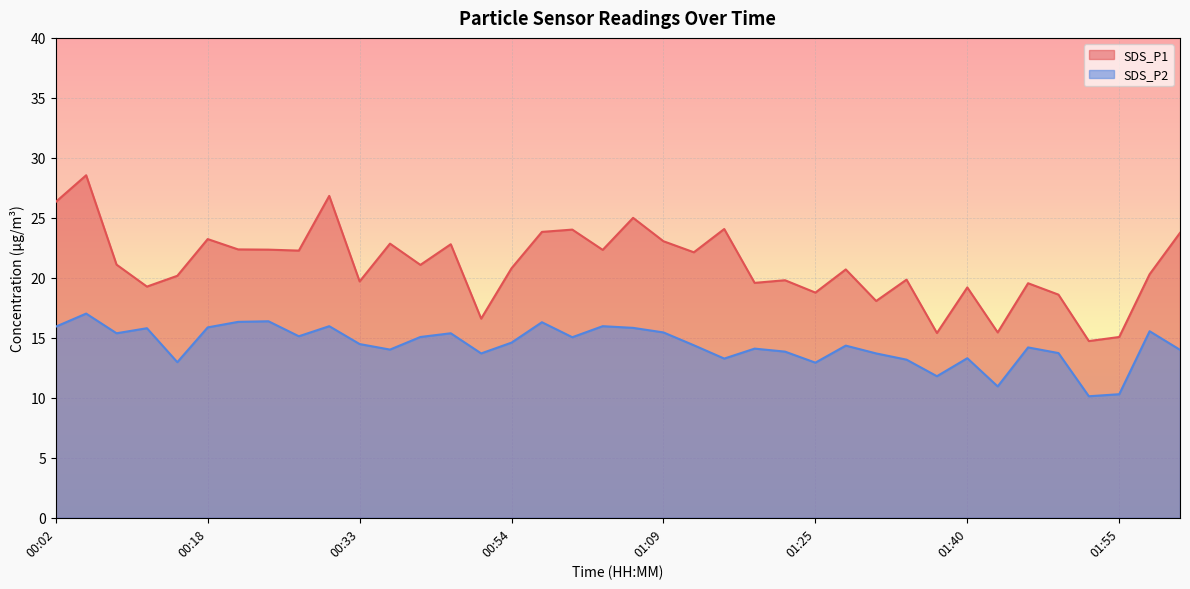

Reading right to left, list all the values displayed in this chart.

SDS_P1: 02:01=23.8	01:58=20.3	01:55=15.1	01:52=14.7	01:49=18.6	01:46=19.6	01:43=15.4	01:40=19.2	01:37=15.4	01:34=19.9	01:31=18.1	01:28=20.7	01:25=18.8	01:21=19.8	01:18=19.6	01:15=24.1	01:12=22.1	01:09=23.1	01:06=25.0	01:03=22.3	01:00=24.0	00:57=23.8	00:54=20.8	00:51=16.6	00:45=22.8	00:42=21.1	00:36=22.9	00:33=19.7	00:30=26.8	00:27=22.3	00:24=22.4	00:21=22.4	00:18=23.2	00:15=20.2	00:12=19.3	00:09=21.1	00:06=28.6	00:02=26.3
SDS_P2: 02:01=14.0	01:58=15.6	01:55=10.3	01:52=10.1	01:49=13.7	01:46=14.2	01:43=10.9	01:40=13.3	01:37=11.8	01:34=13.2	01:31=13.7	01:28=14.3	01:25=12.9	01:21=13.8	01:18=14.1	01:15=13.3	01:12=14.4	01:09=15.4	01:06=15.8	01:03=16.0	01:00=15.1	00:57=16.3	00:54=14.6	00:51=13.7	00:45=15.4	00:42=15.1	00:36=14.0	00:33=14.5	00:30=16.0	00:27=15.1	00:24=16.4	00:21=16.3	00:18=15.9	00:15=13.0	00:12=15.8	00:09=15.4	00:06=17.0	00:02=15.9